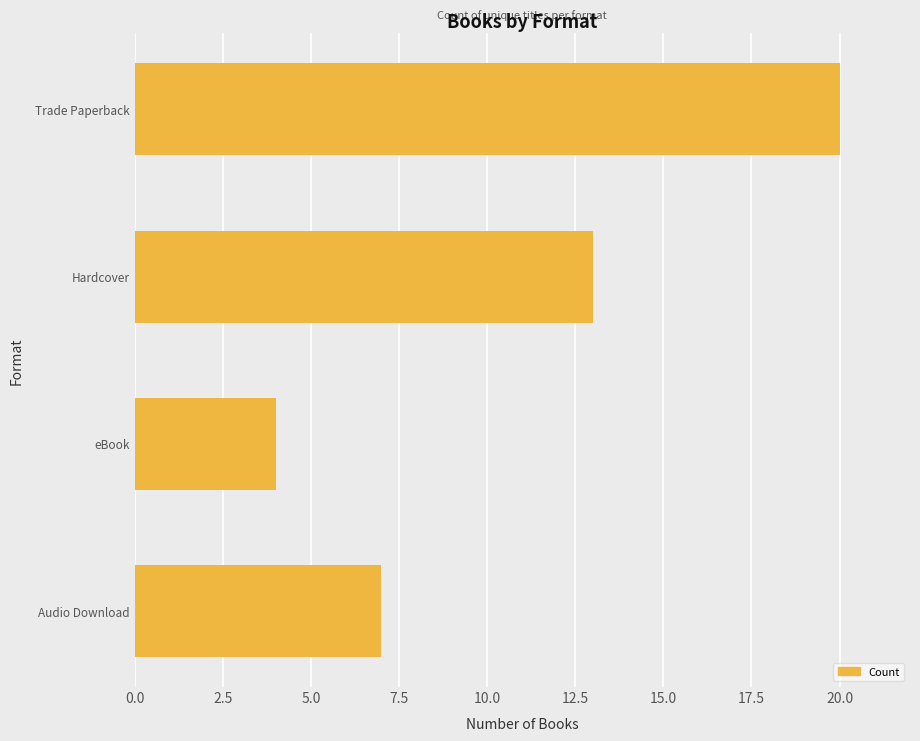

How many series are shown in this chart?

1